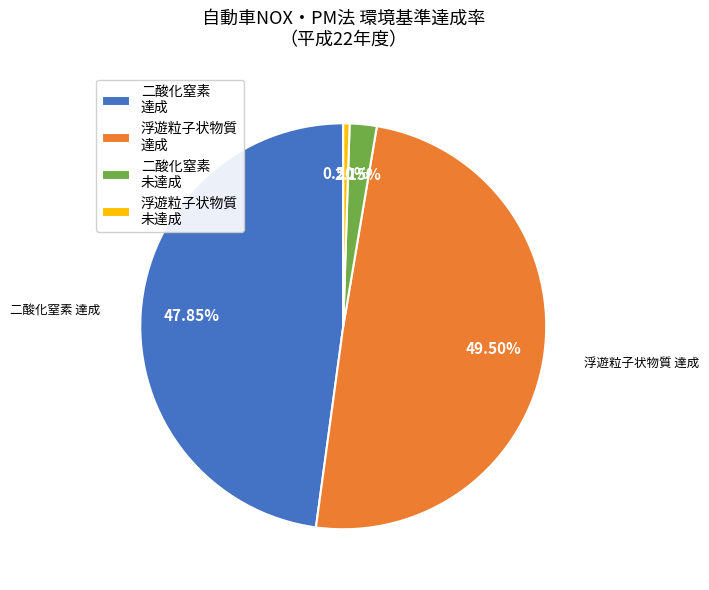

Do 二酸化窒素 未達成 and 浮遊粒子状物質 未達成 together represent more than half of the pie?

No